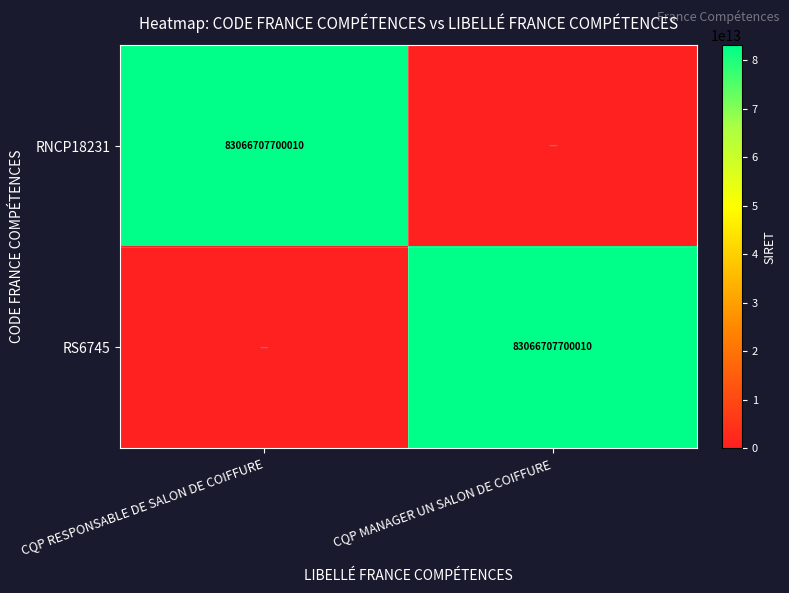

Is it true that RS6745 equals 123212074070782 at CQP MANAGER UN SALON DE COIFFURE?

False